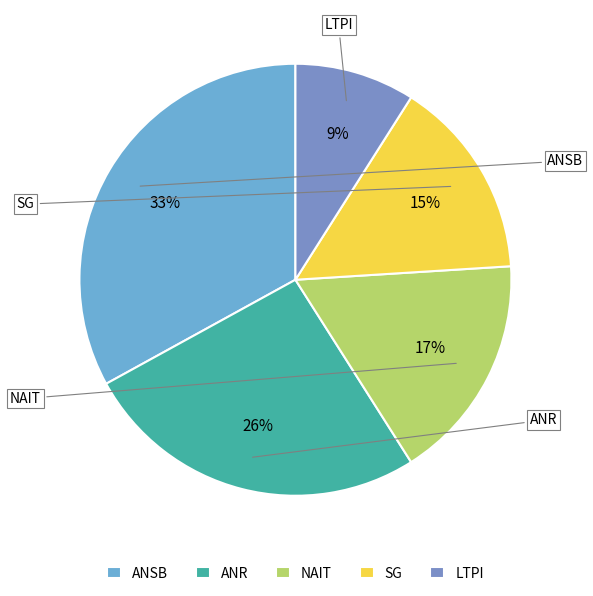

Is the sum of NAIT and ANR greater than half?

No